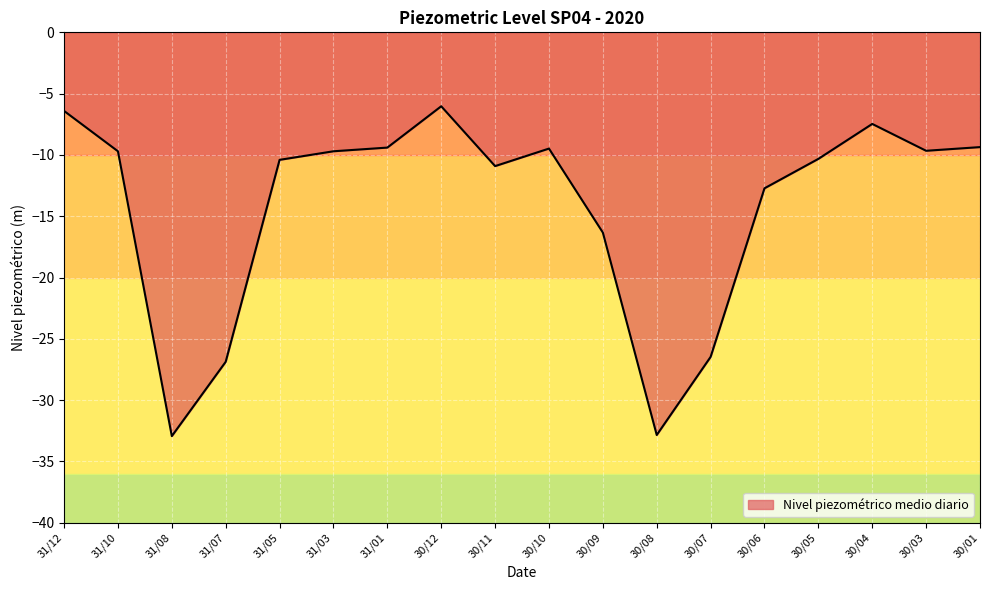

What is the maximum value shown in the chart?

-6.0